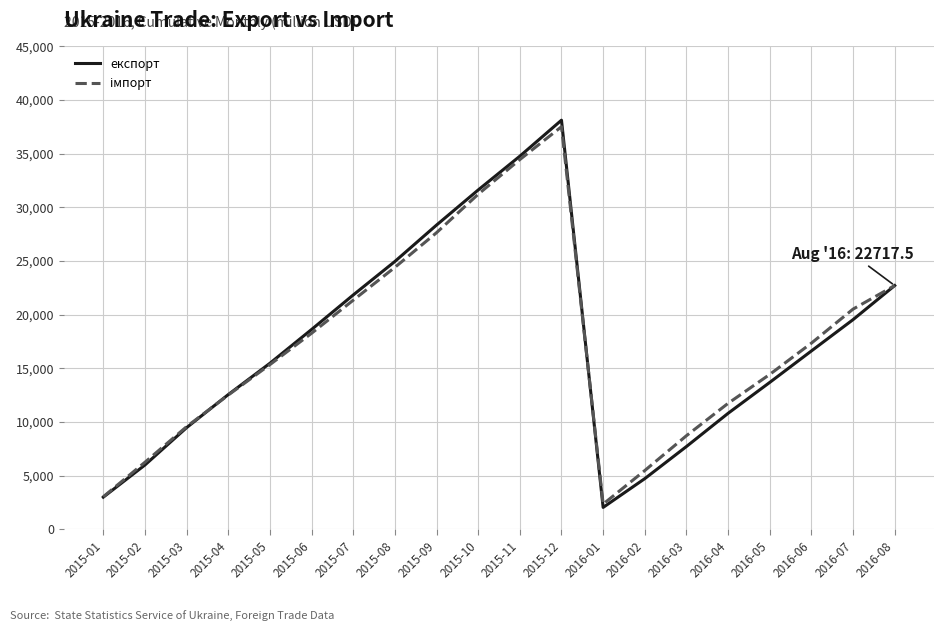

What is the sum of all експорт values?

342659.8